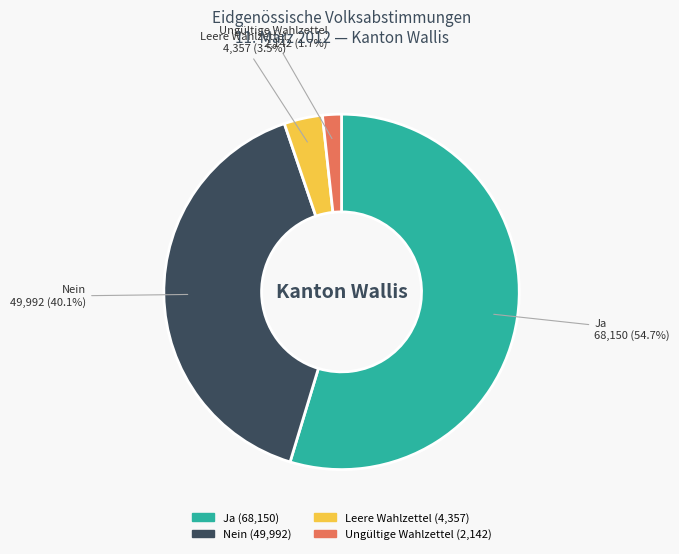

Which slice is the largest?

Ja